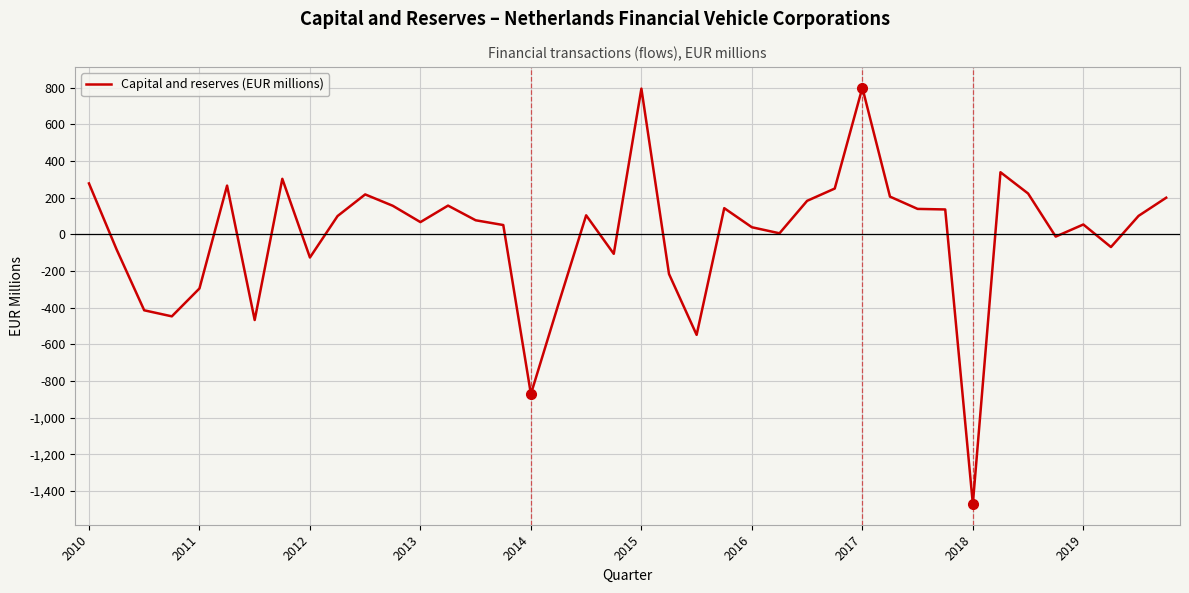

What is the maximum value shown in the chart?

800